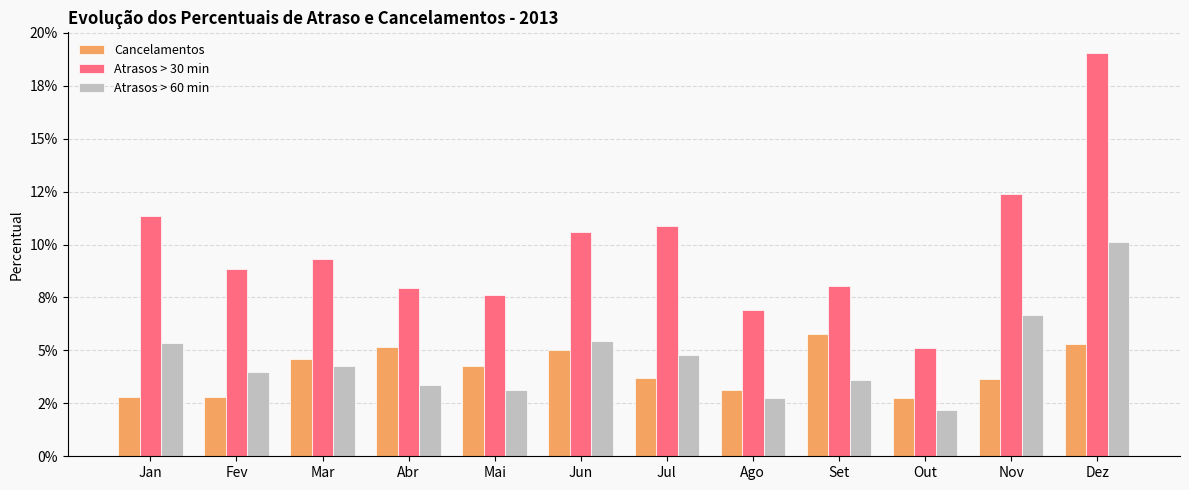

Are the bars horizontal?

No